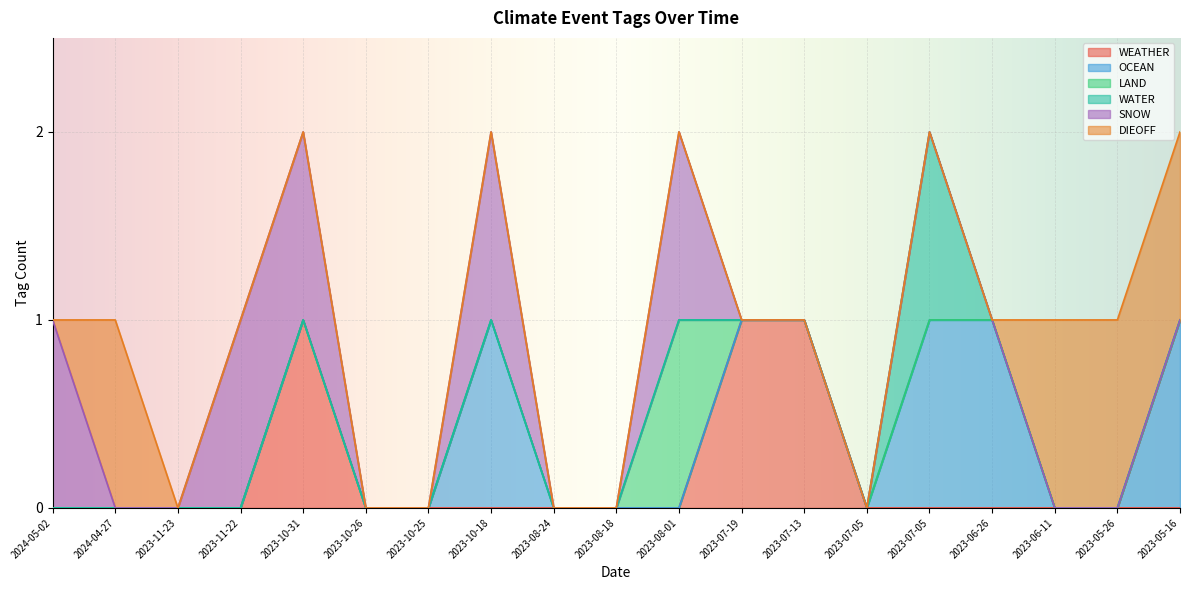

True or false: DIEOFF and WEATHER intersect in this chart.

False